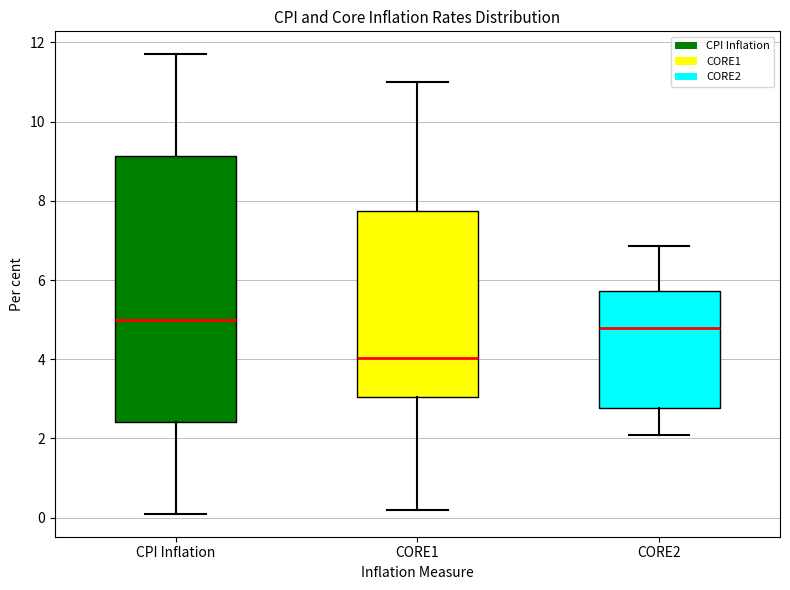

Where does the upper whisker of the box for CORE2 end on the y-axis? The values are not printed on the chart, so give them approximately, as read against the axis.

6.8